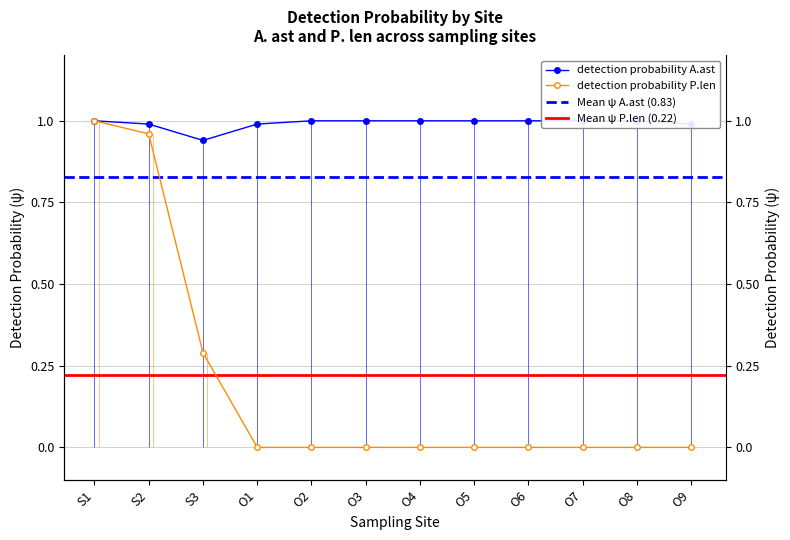

Reading right to left, list all the values displayed in this chart.

detection probability A.ast: 1.0	1.0	1.0	1.0	1.0	1.0	1.0	1.0	1.0	0.9	1.0	1.0
detection probability P.len: 0.0	0.0	0.0	0.0	0.0	0.0	0.0	0.0	0.0	0.3	1.0	1.0